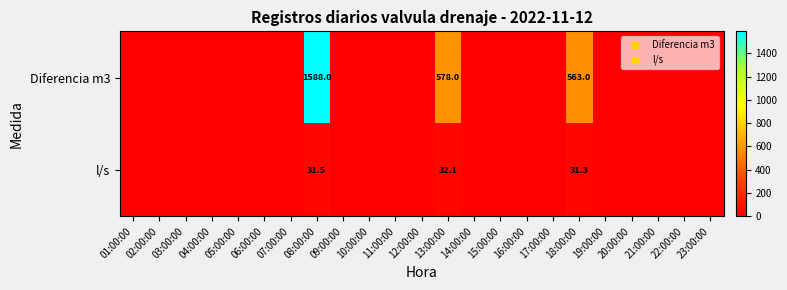

Is the value of Diferencia m3 at 07:00:00 greater than the value of l/s at 22:00:00?

No